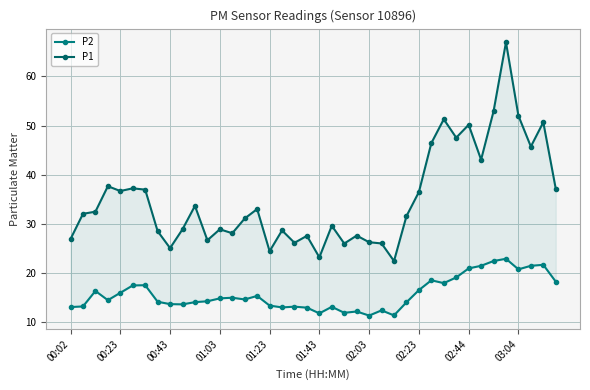

What is the difference between the second highest and second lowest values in the P1 series?

29.7